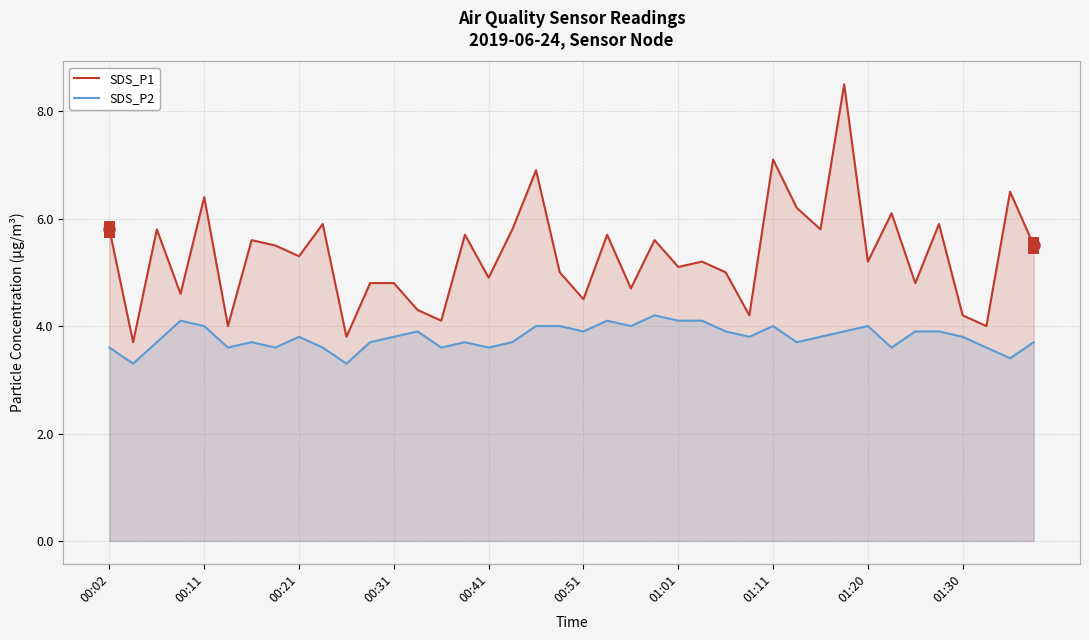

The SDS_P1 series shows 4.2 at 27. True or false?

True